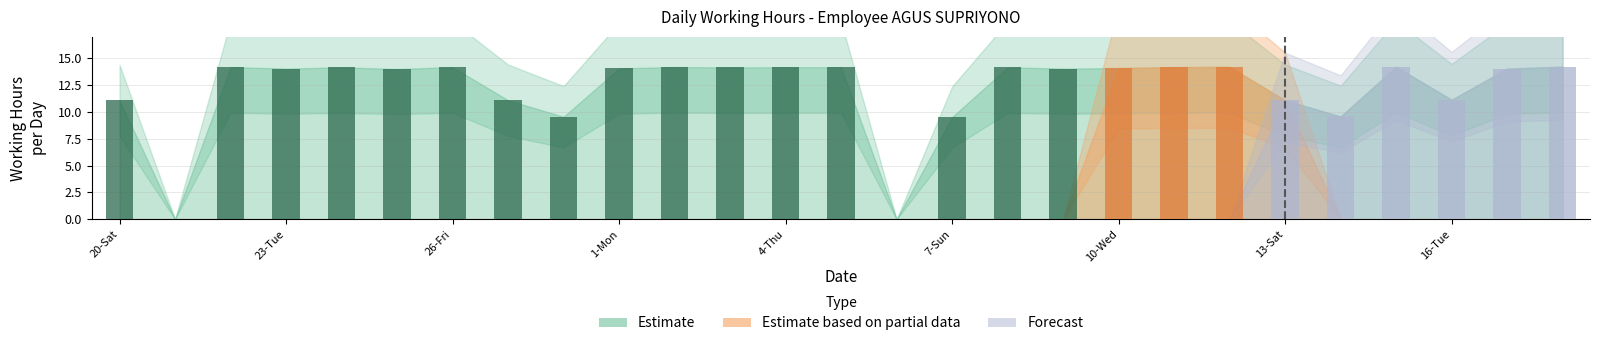

What is the maximum value shown in the chart?

14.2